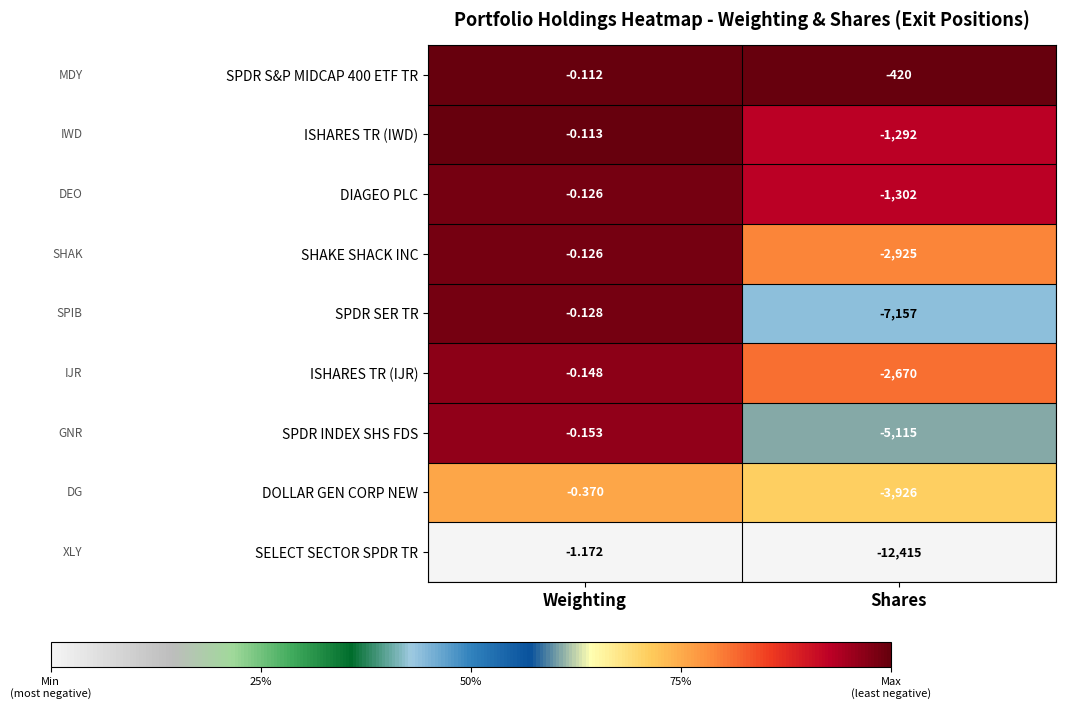

At which category is the sum across all series the highest?

Weighting